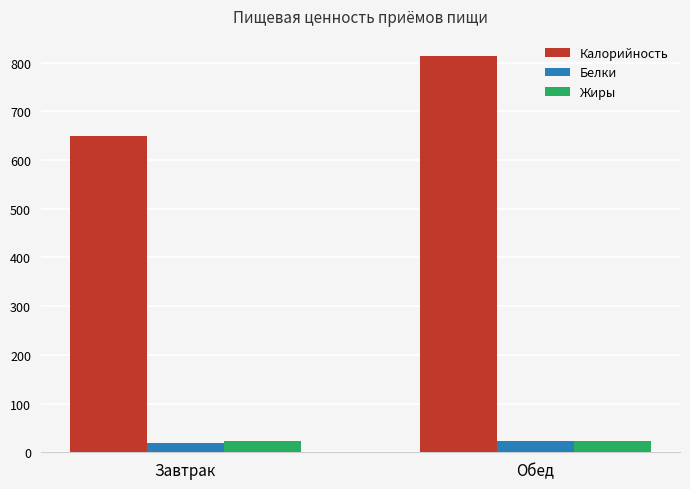

What value does the Калорийность series have at Завтрак?

648.4